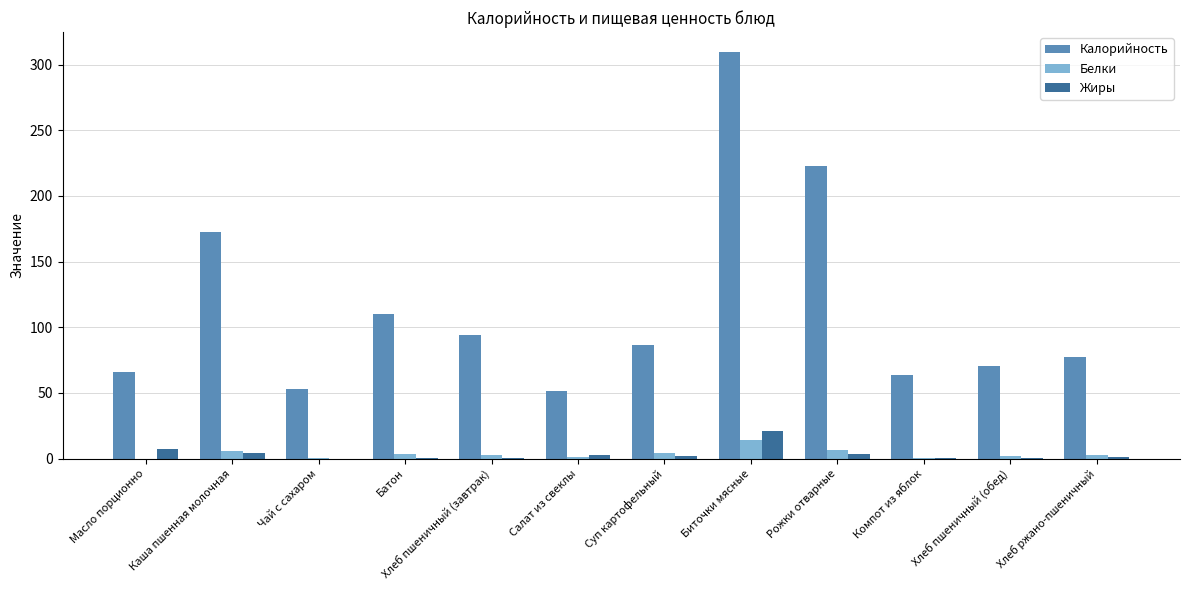

True or false: Калорийность has a value of 94.0 at Хлеб пшеничный (завтрак).

True